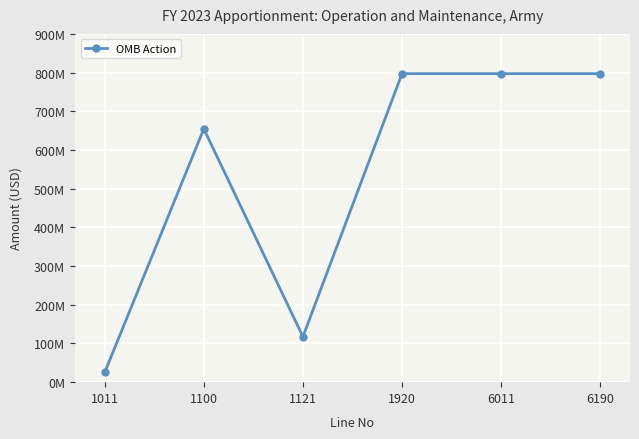

List the labels in order of value, smallest first.

1011, 1121, 1100, 1920, 6011, 6190